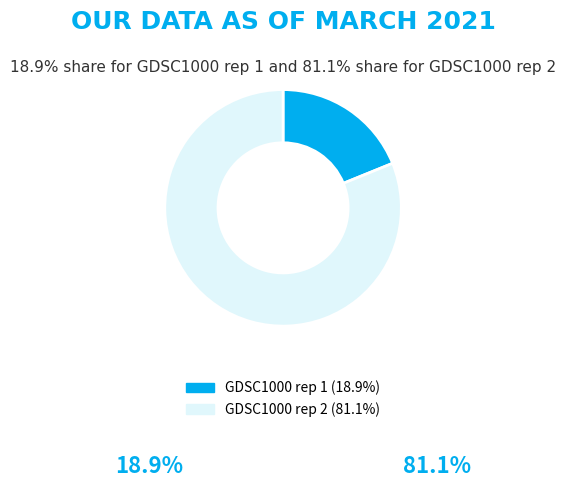

Approximately how many times larger is the value at GDSC1000 rep 2 compared to GDSC1000 rep 1?

4.3